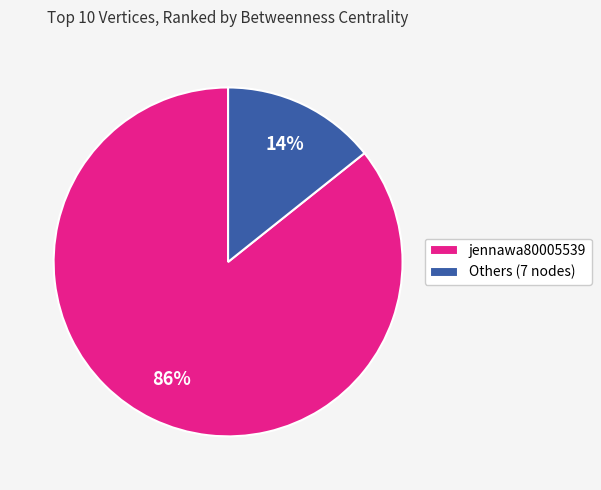

Which slice represents more than half of the pie?

jennawa80005539